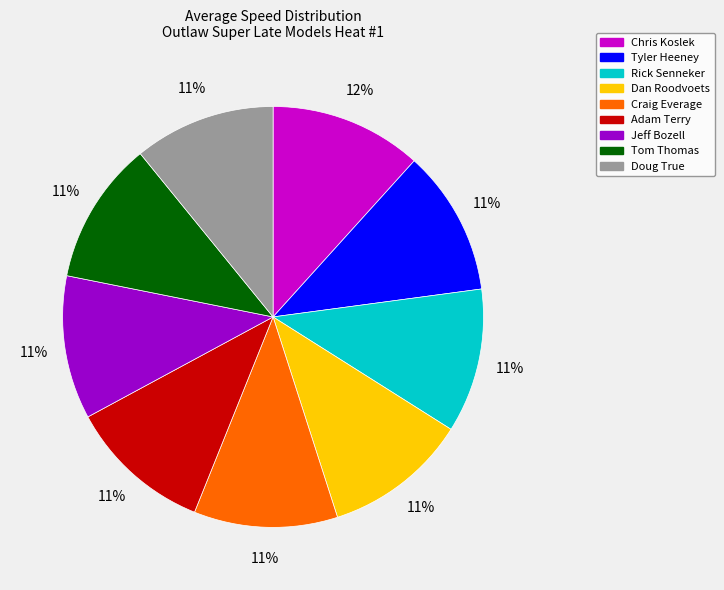

What is the ratio of the value at Jeff Bozell to the value at Rick Senneker?

1.0